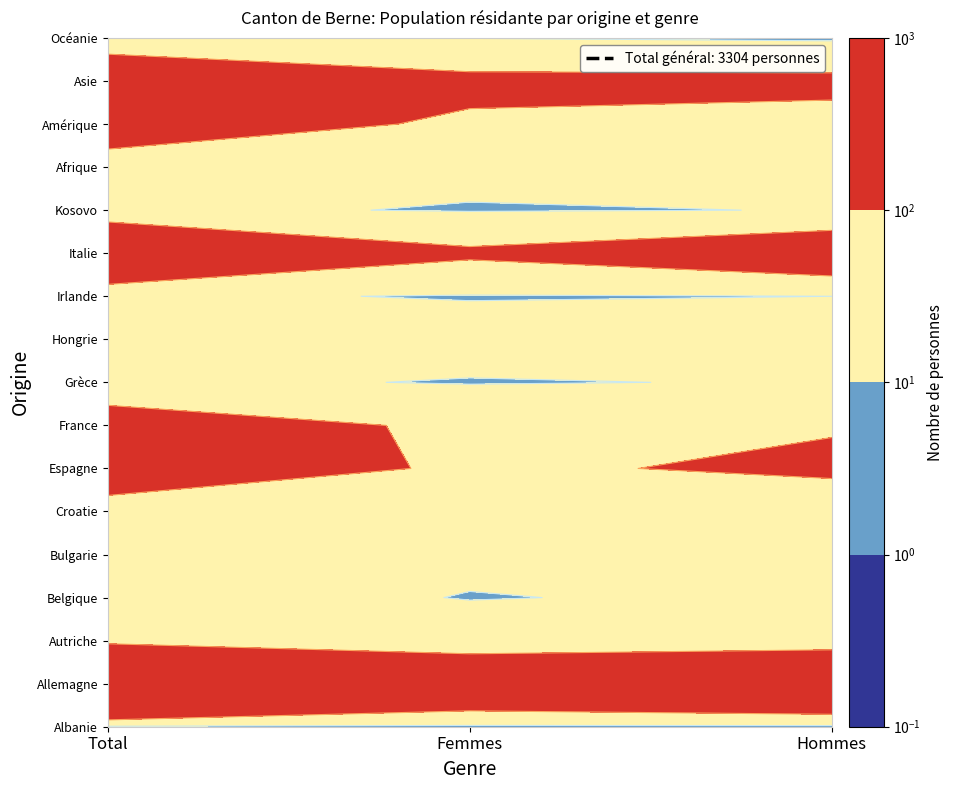

How many data points in Grèce are above 13?

1